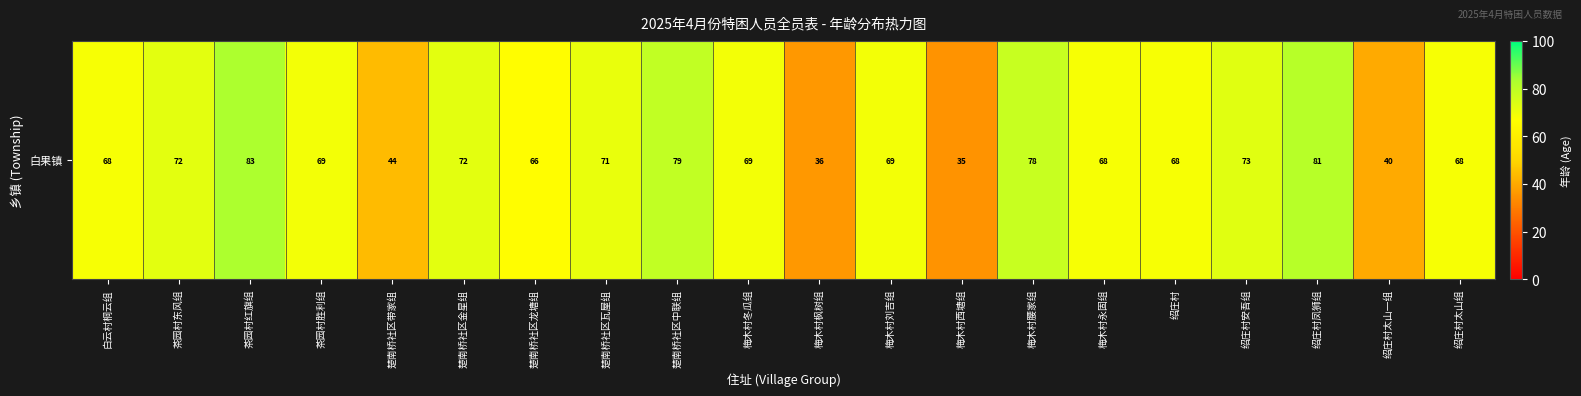

What is the smallest value displayed?

35